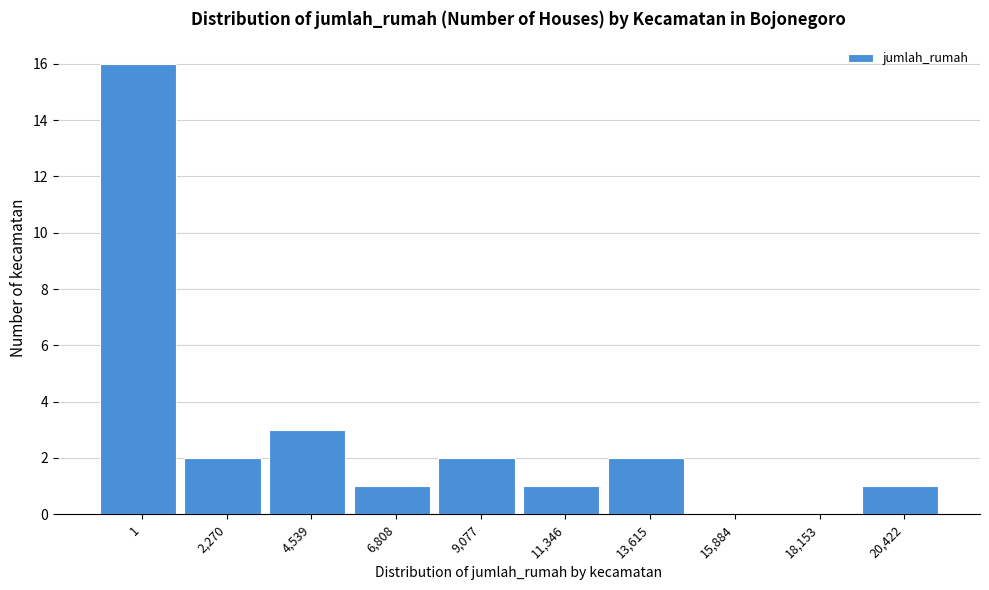

Reading left to right, what are all the values shown in this chart?

1=16	2,270=2	4,539=3	6,808=1	9,077=2	11,346=1	13,615=2	15,884=0	18,153=0	20,422=1